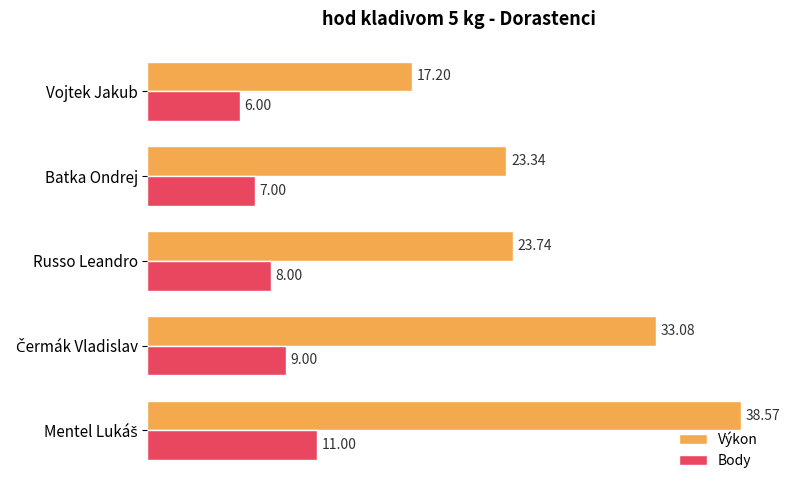

Which series has the largest total across all categories?

Výkon